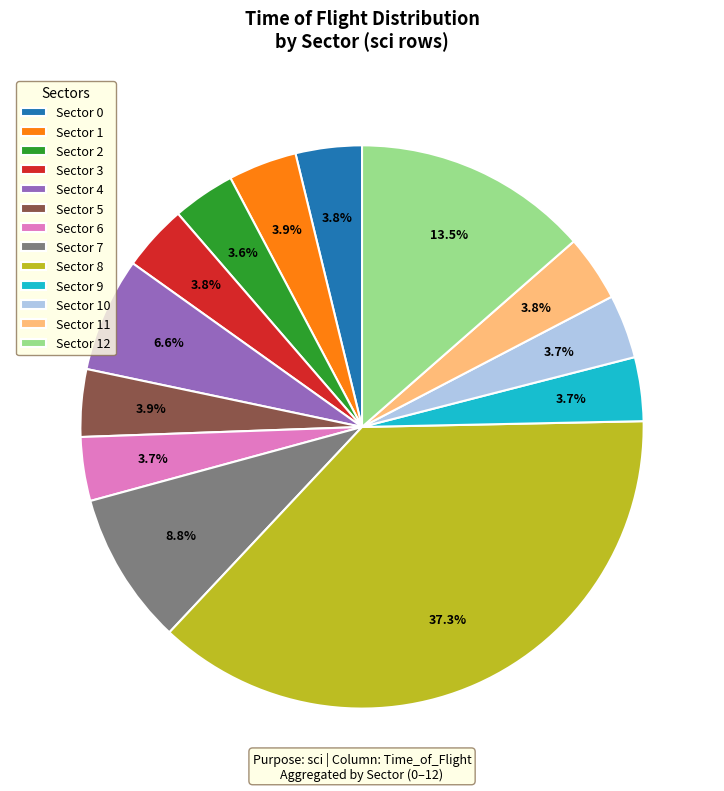

Does any single category account for the majority?

No